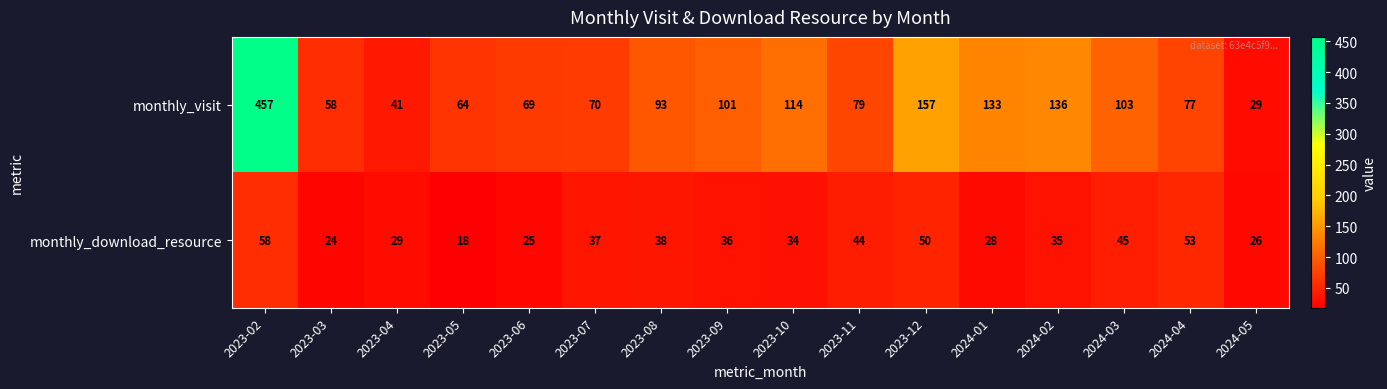

Rank the categories by monthly_download_resource value from lowest to highest.

2023-05, 2023-03, 2023-06, 2024-05, 2024-01, 2023-04, 2023-10, 2024-02, 2023-09, 2023-07, 2023-08, 2023-11, 2024-03, 2023-12, 2024-04, 2023-02